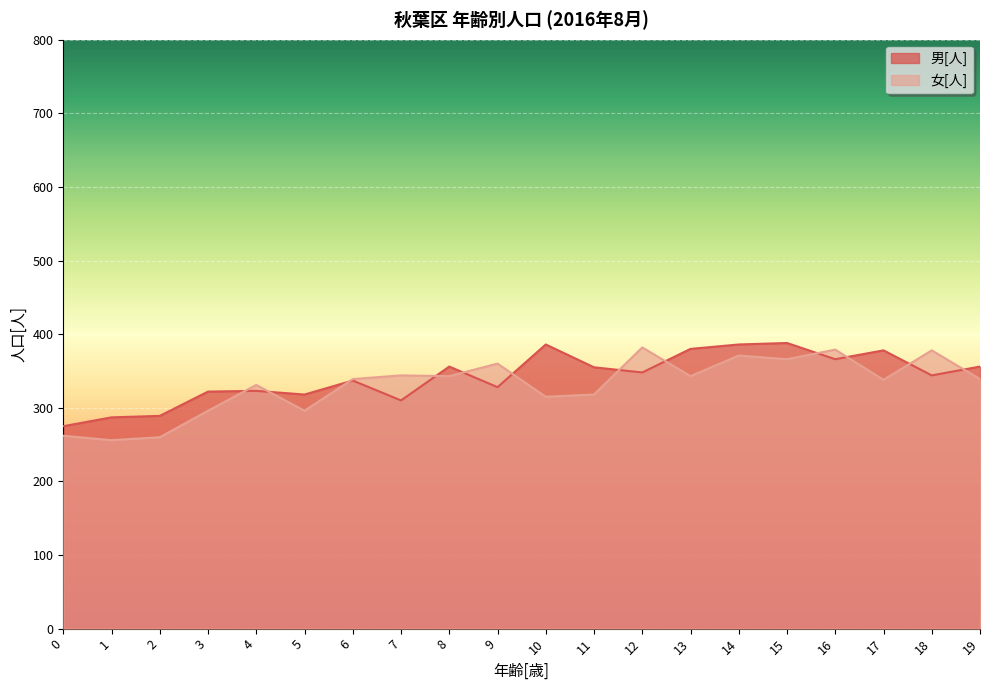

After their last crossing, which series has the higher values: 女[人] or 男[人]?

男[人]